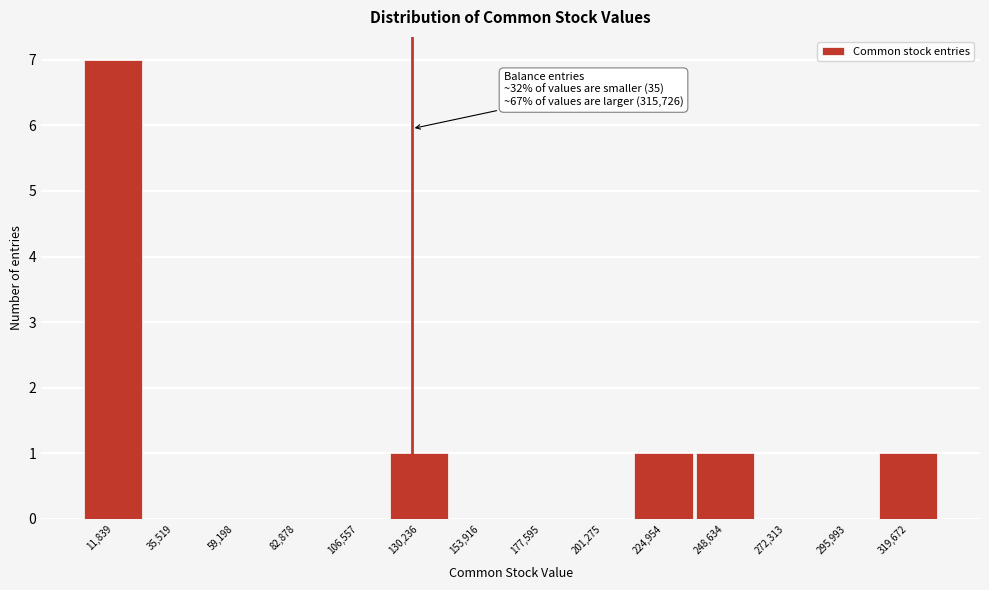

Which range on the x-axis has the tallest bar?

0 to 25000